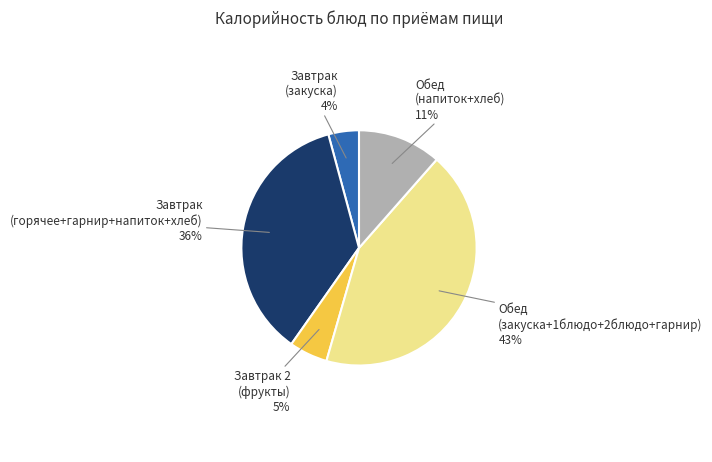

To the nearest percent, what is the combined percentage of Завтрак 2 (фрукты) 5% and Завтрак (горячее+гарнир+напиток+хлеб) 36%?

41%